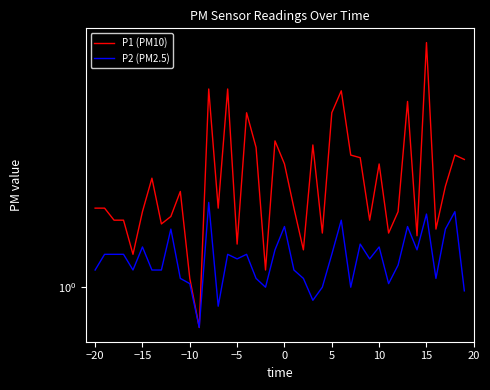

At 15, list the series in order from largest to smallest.

P1 (PM10), P2 (PM2.5)